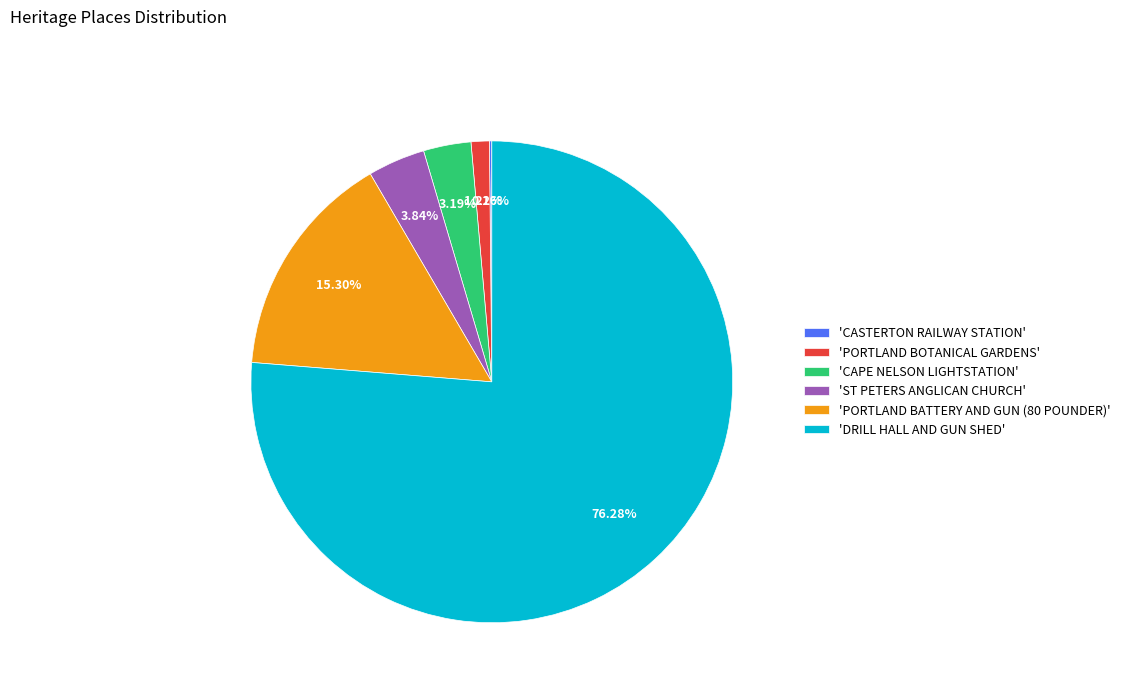

Which slice is the largest?

'DRILL HALL AND GUN SHED'